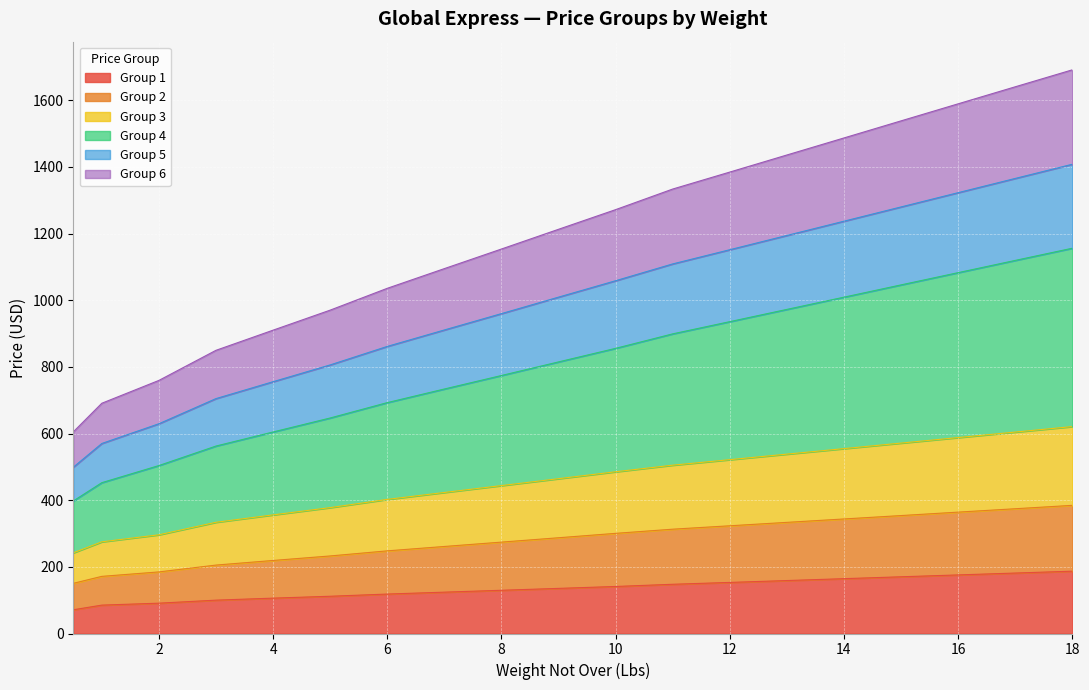

What is the total value across all series at 12?

1384.7